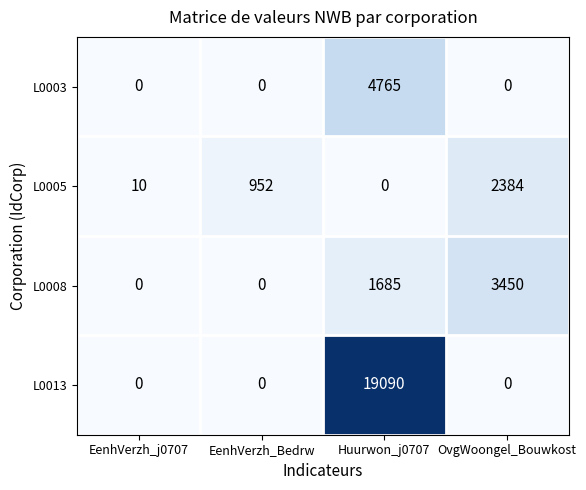

Count the number of data series in this chart.

4